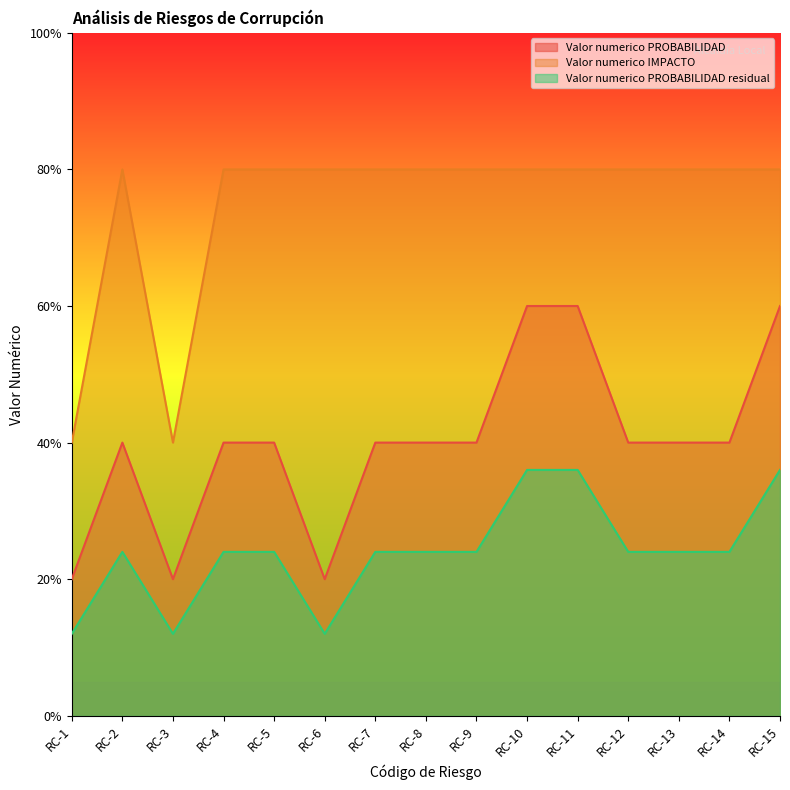

Reading left to right, what are all the values shown in this chart?

Valor numerico PROBABILIDAD: 0.2	0.4	0.2	0.4	0.4	0.2	0.4	0.4	0.4	0.6	0.6	0.4	0.4	0.4	0.6
Valor numerico IMPACTO: 0.4	0.8	0.4	0.8	0.8	0.8	0.8	0.8	0.8	0.8	0.8	0.8	0.8	0.8	0.8
Valor numerico PROBABILIDAD residual: 0.1	0.2	0.1	0.2	0.2	0.1	0.2	0.2	0.2	0.4	0.4	0.2	0.2	0.2	0.4